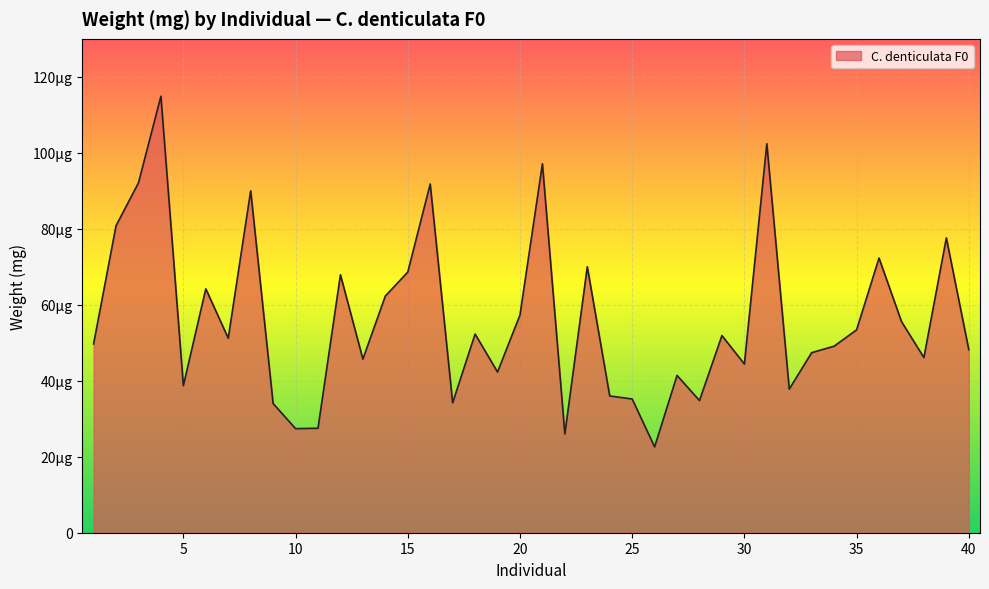

How many lines are shown in the chart?

1